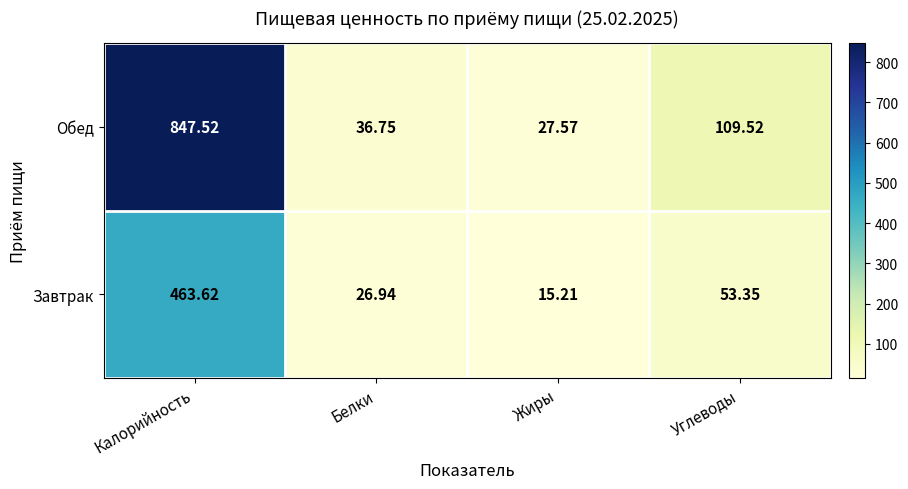

List the series in order of their overall mean, highest first.

Обед, Завтрак